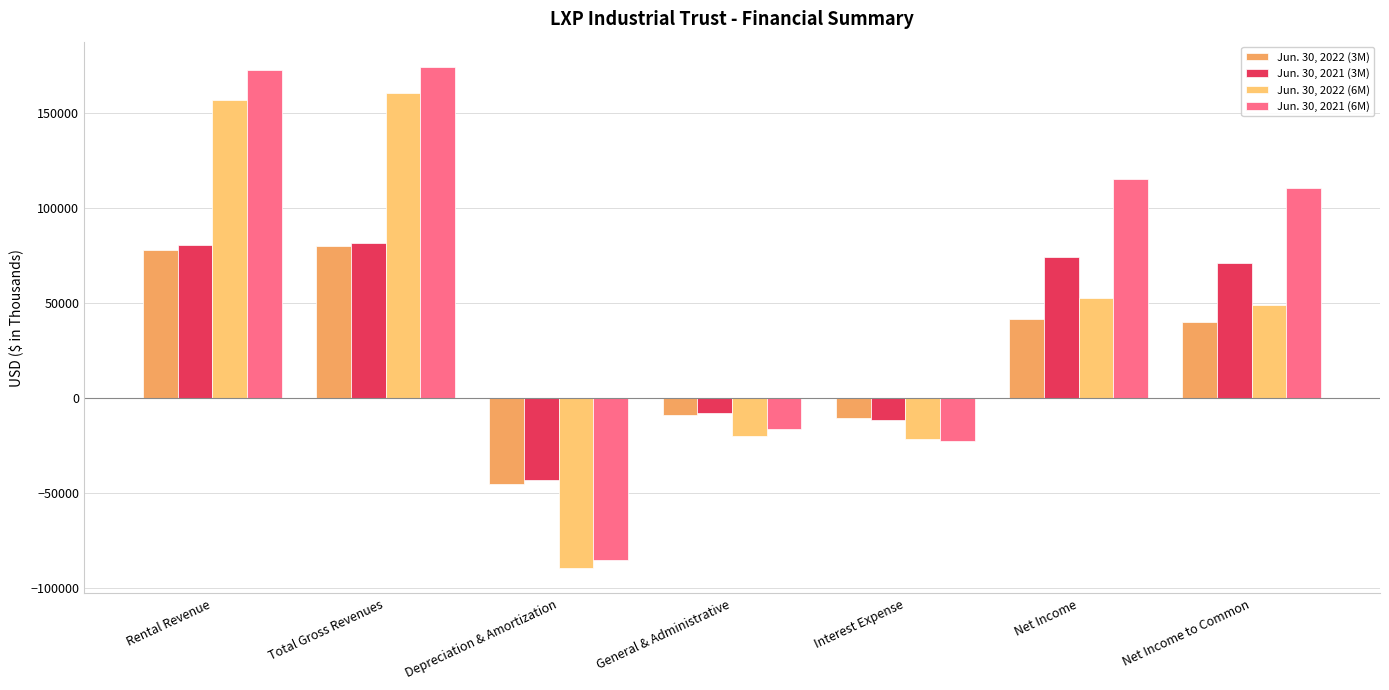

How many bars are there in each group?

4